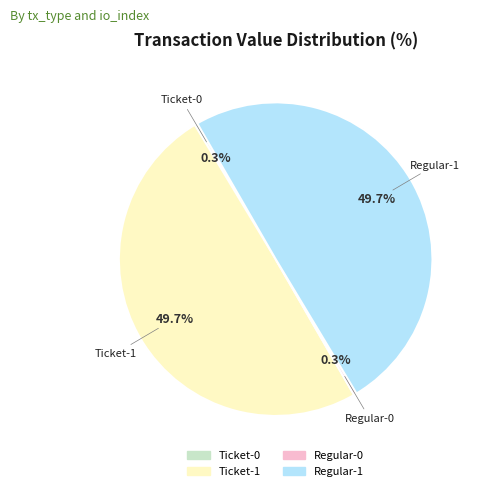

How many slices are in this pie chart?

4